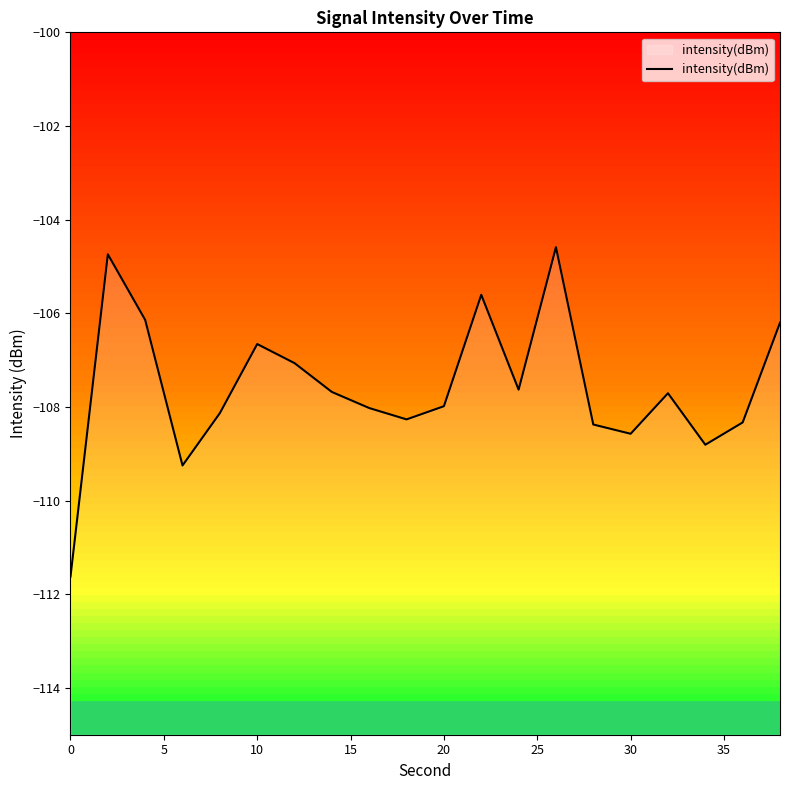

What is the greatest value displayed?

-104.6